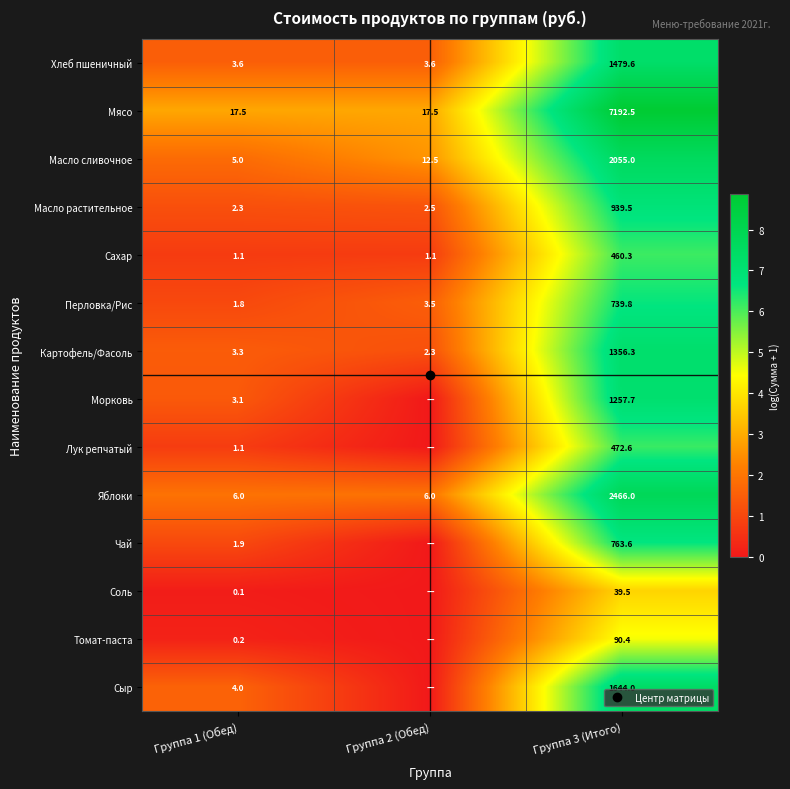

What is the difference between the highest and lowest values at Группа 3 (Итого)?

5.2